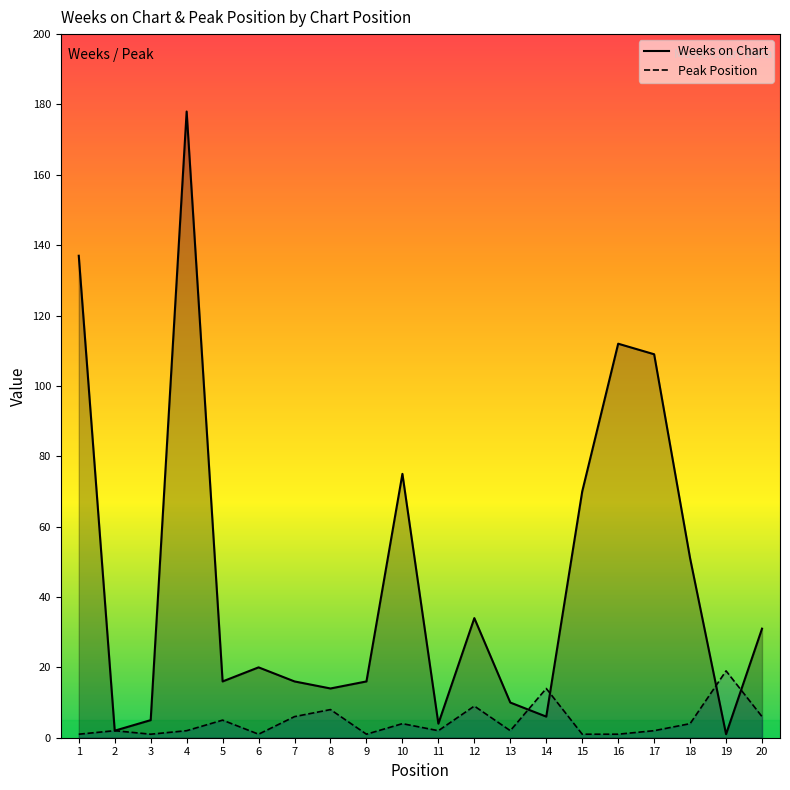

List the series in order of their peak value, highest first.

Weeks on Chart, Peak Position